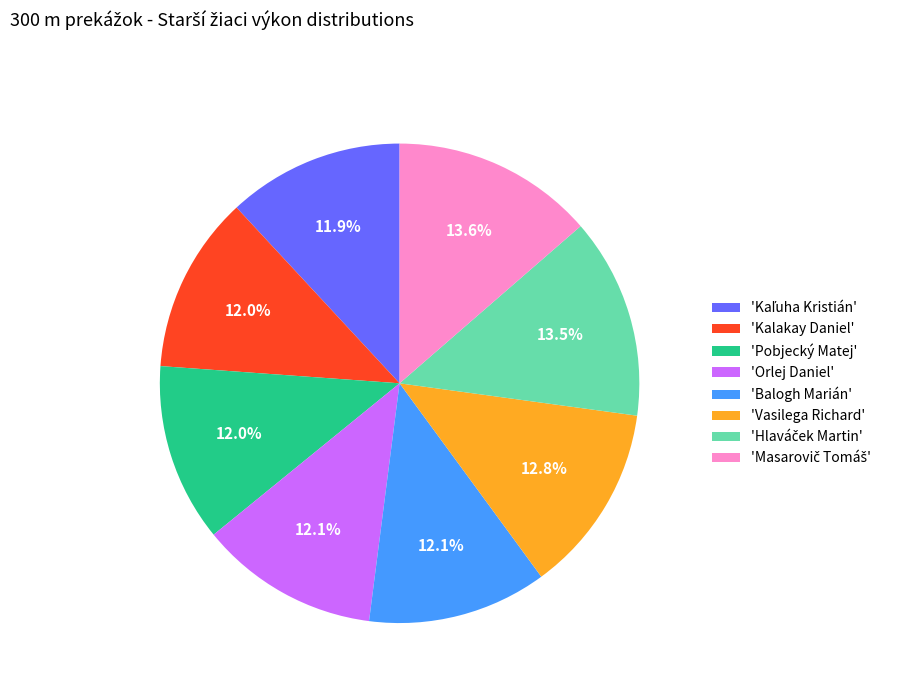

How many slices are in this pie chart?

8